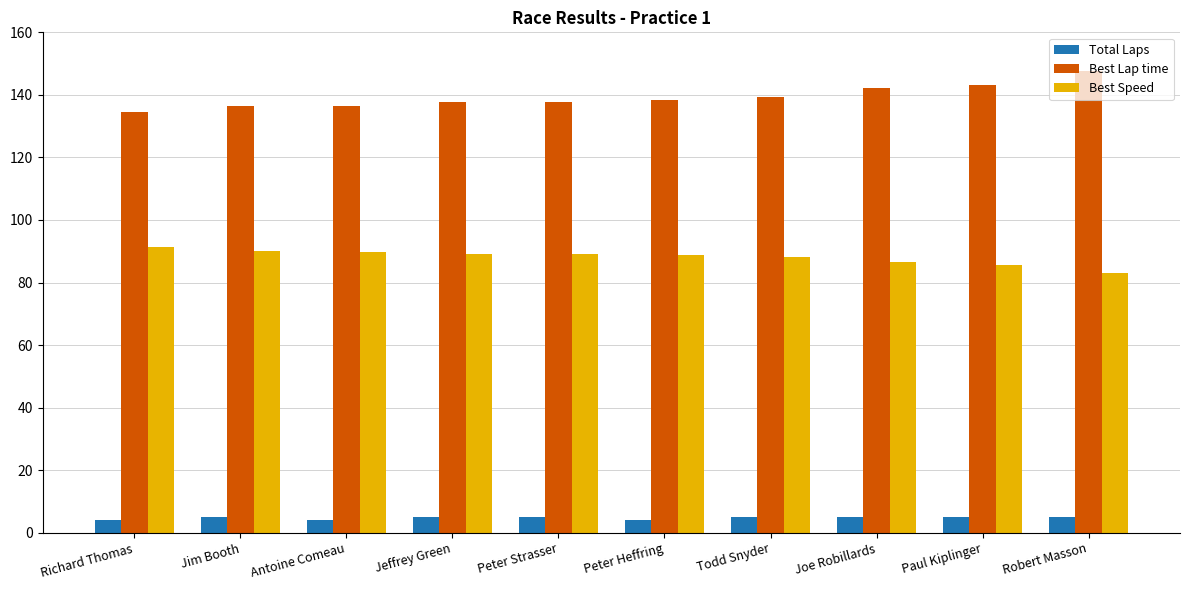

What is the total value across all series at Jeffrey Green?

231.8